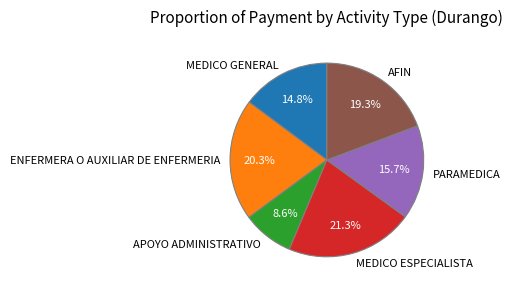

Which category has the biggest portion of the pie?

MEDICO ESPECIALISTA